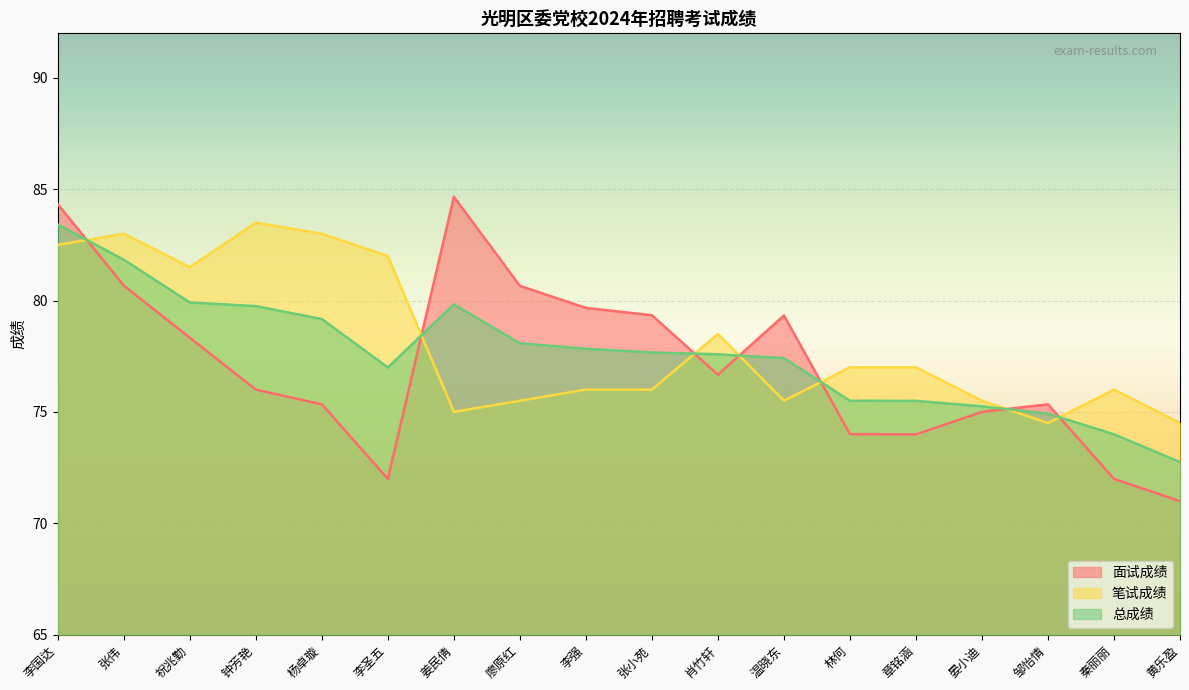

What is the difference between the highest and lowest values at 李国达?

1.8